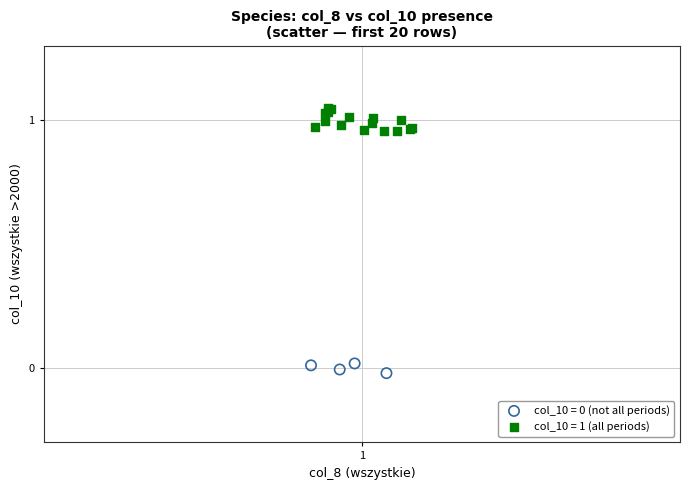

Which series contains the highest Y value?

col_10 = 1 (all periods)